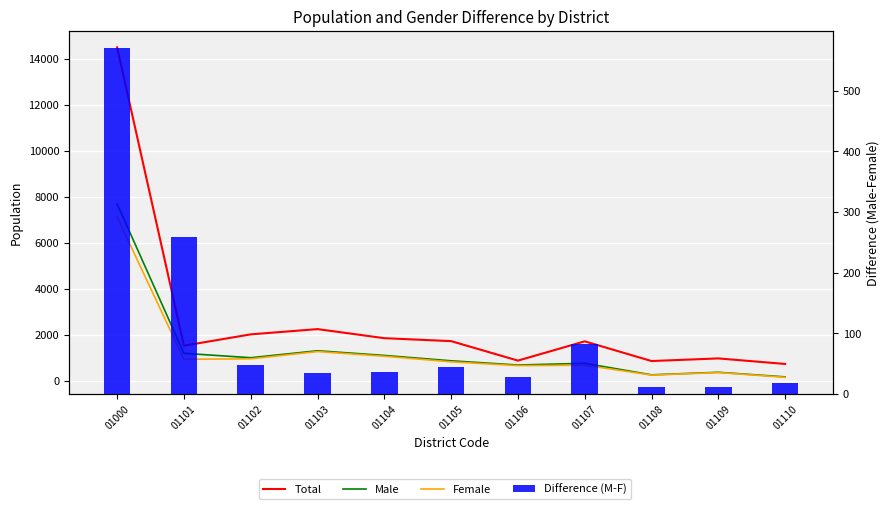

Which series has the largest total across all categories?

Total